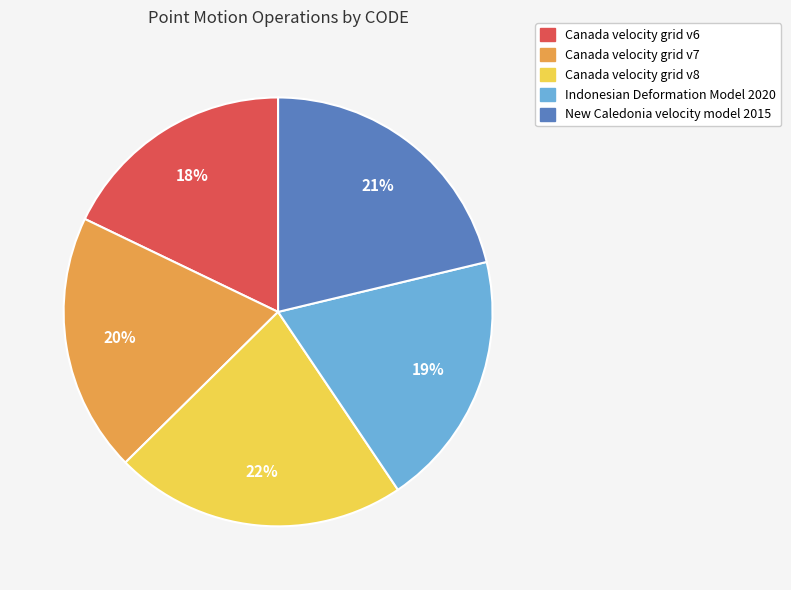

How many slices are in this pie chart?

5